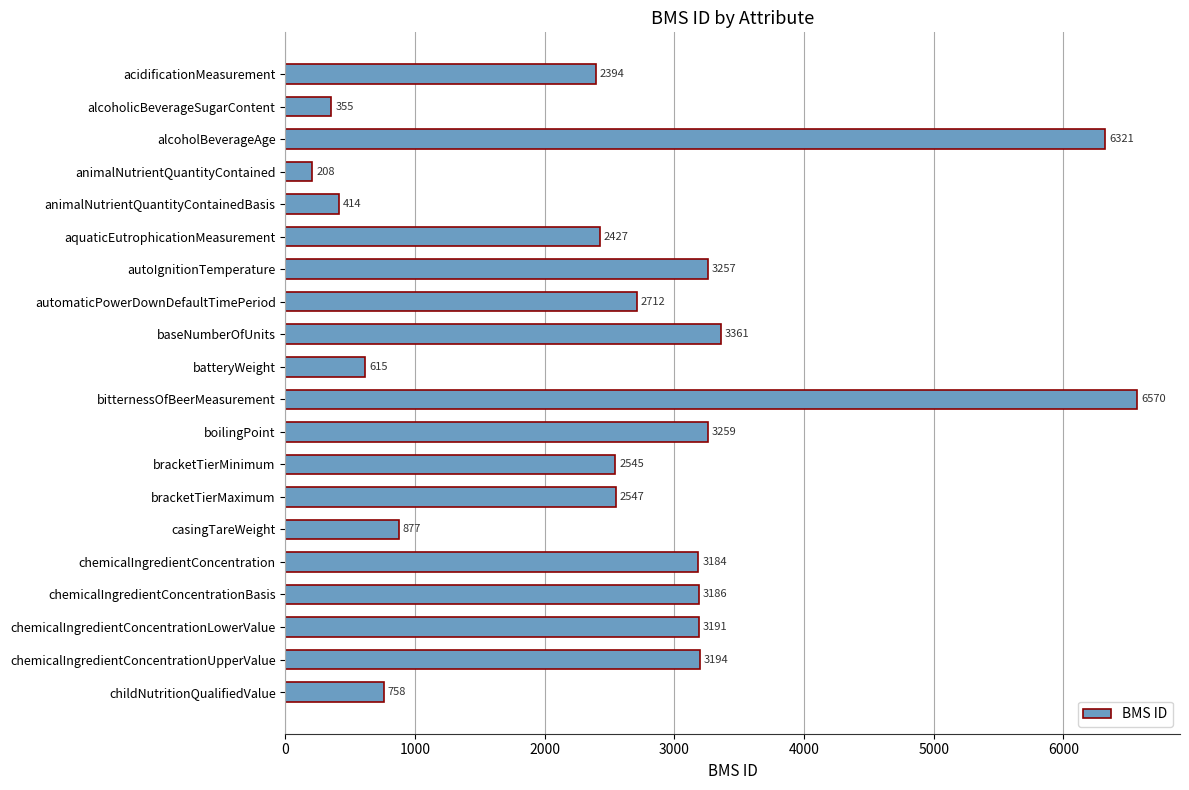

What is the difference between the values at alcoholicBeverageSugarContent and chemicalIngredientConcentration?

2829